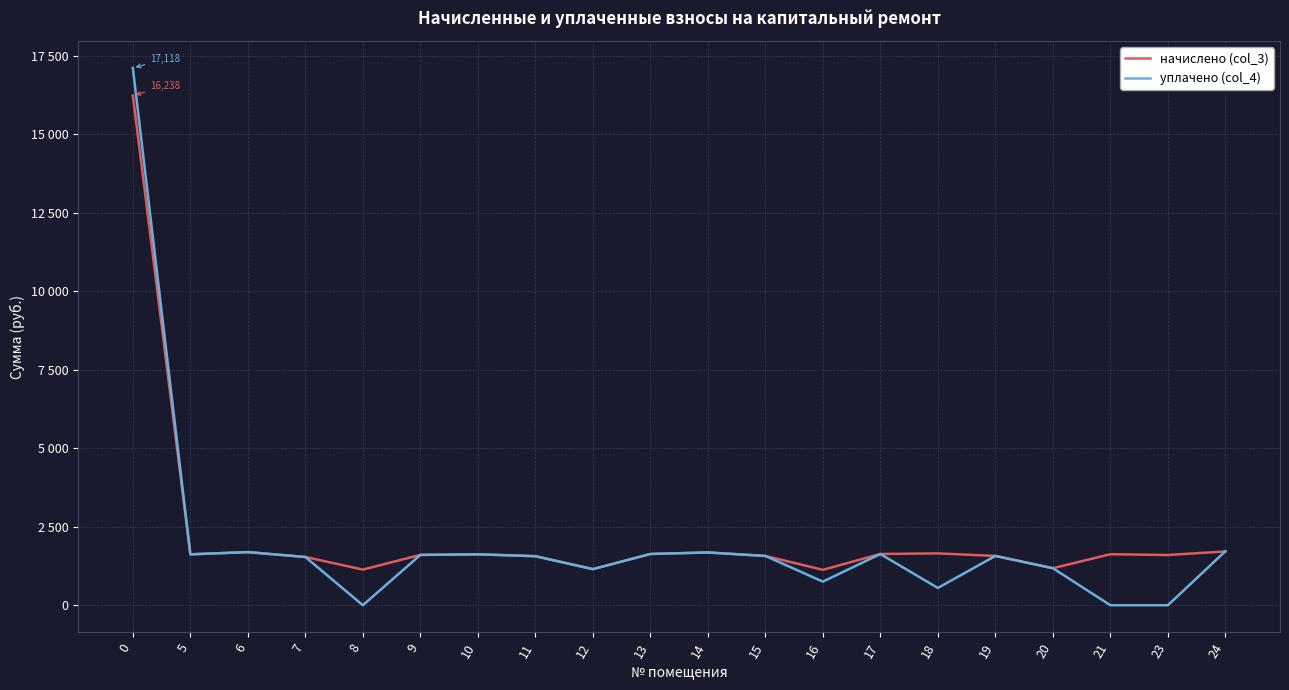

Rank the series by their maximum value, from highest to lowest.

уплачено (col_4), начислено (col_3)